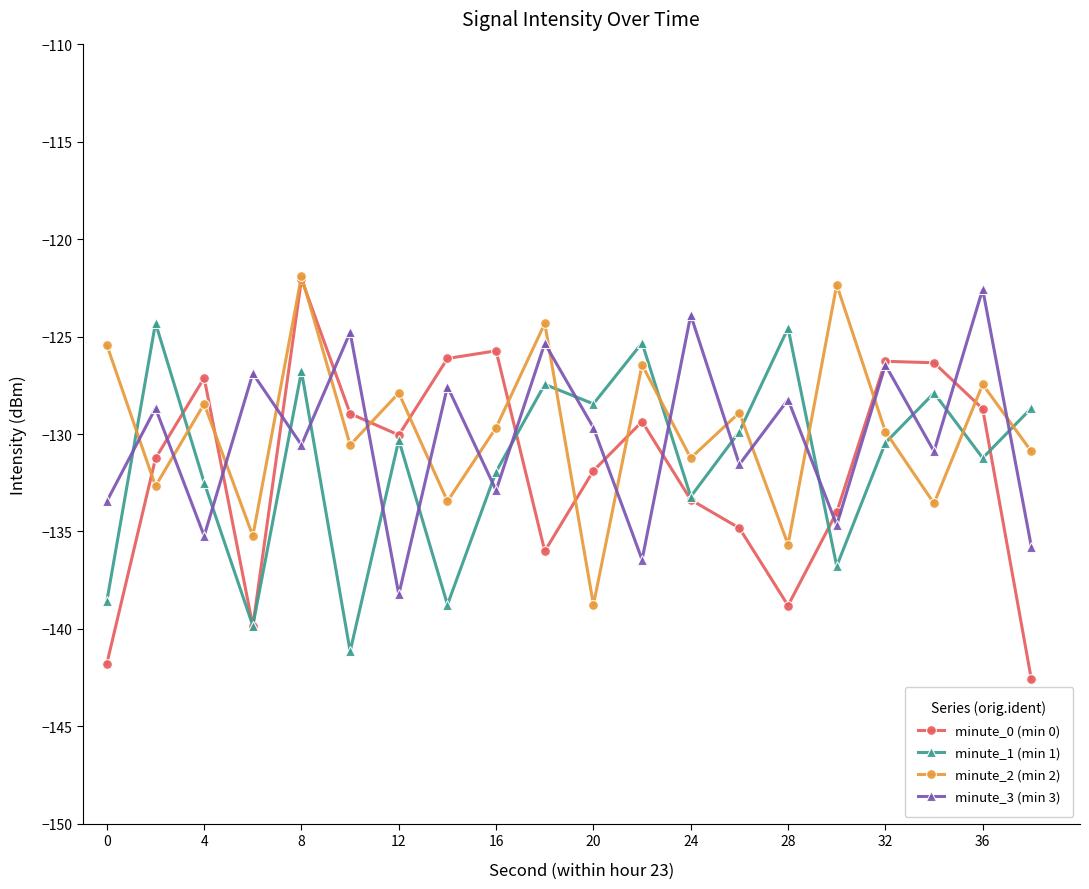

What is the difference between the maximum and second lowest values in the minute_0 (min 0) series?

19.7